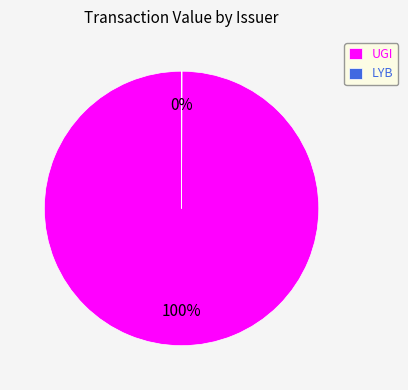

What percentage is the UGI slice, to the nearest percent?

100%